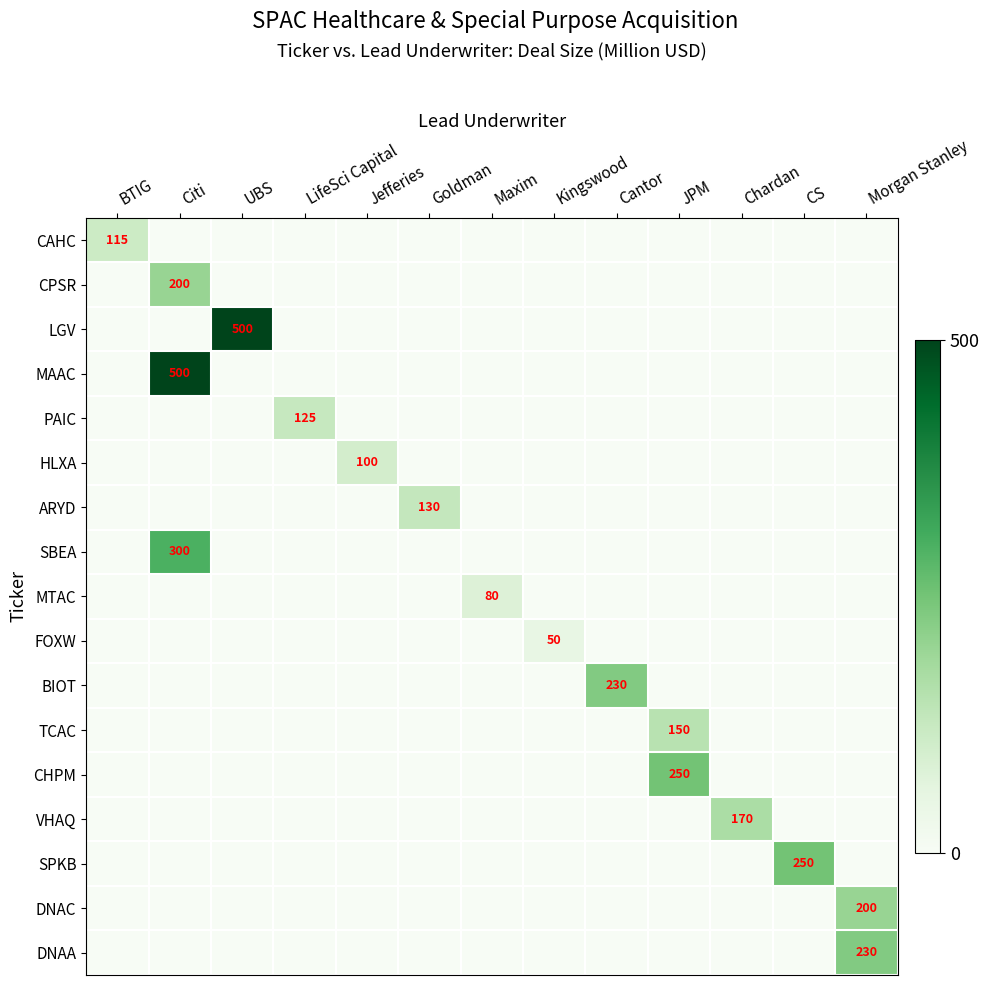

What is the difference between the CHPM values at Maxim and JPM?

250